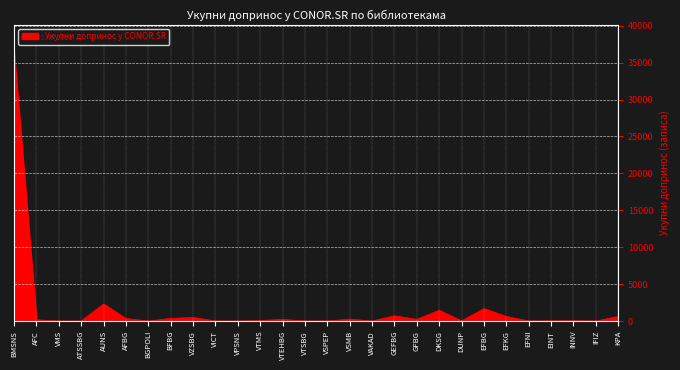

Which label corresponds to the largest value in the chart?

BMSNS